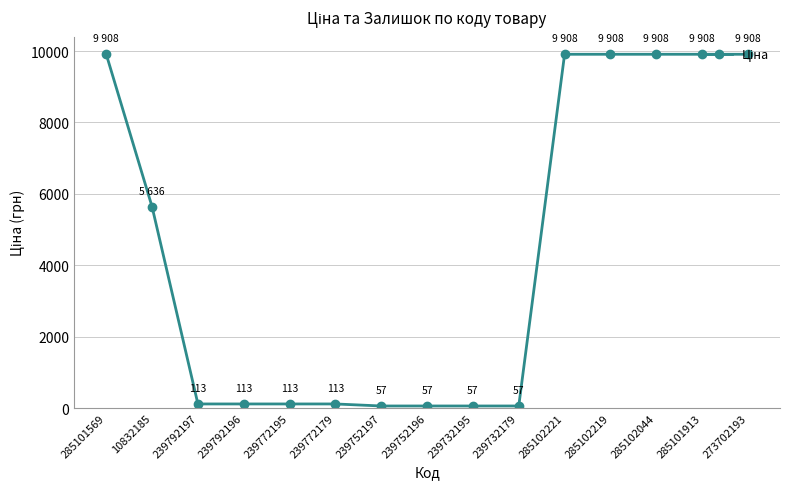

Is it true that the value at 10832185 is 8094.2?

False